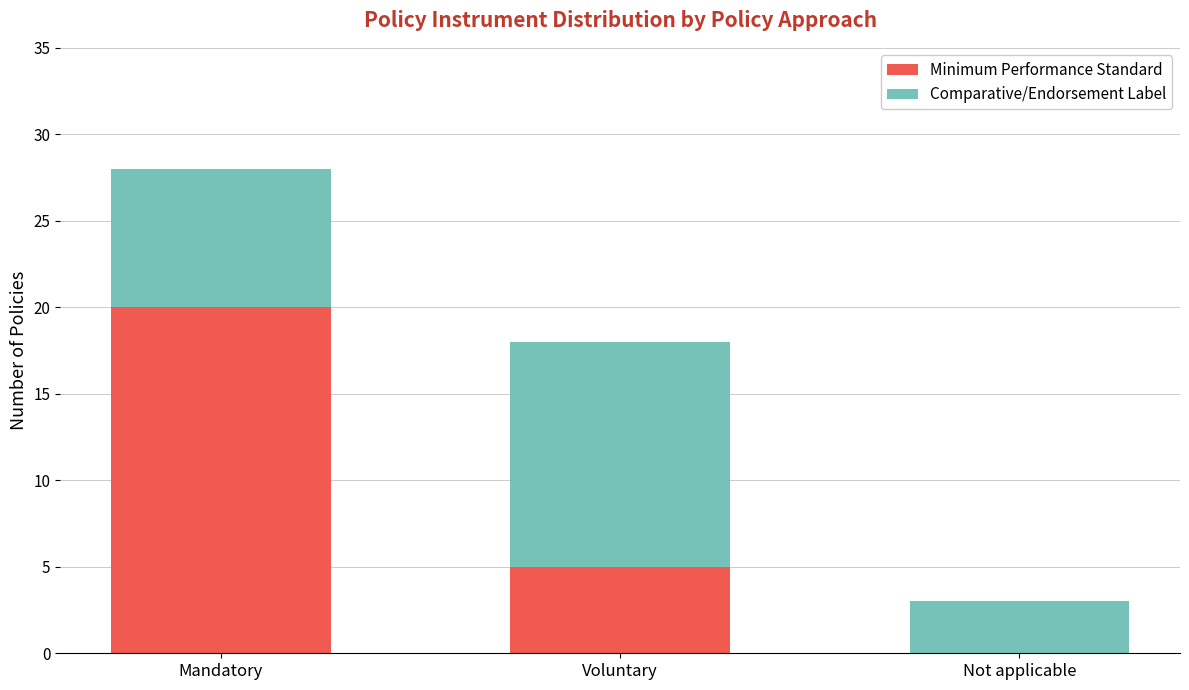

At which category is the sum across all series the highest?

Mandatory